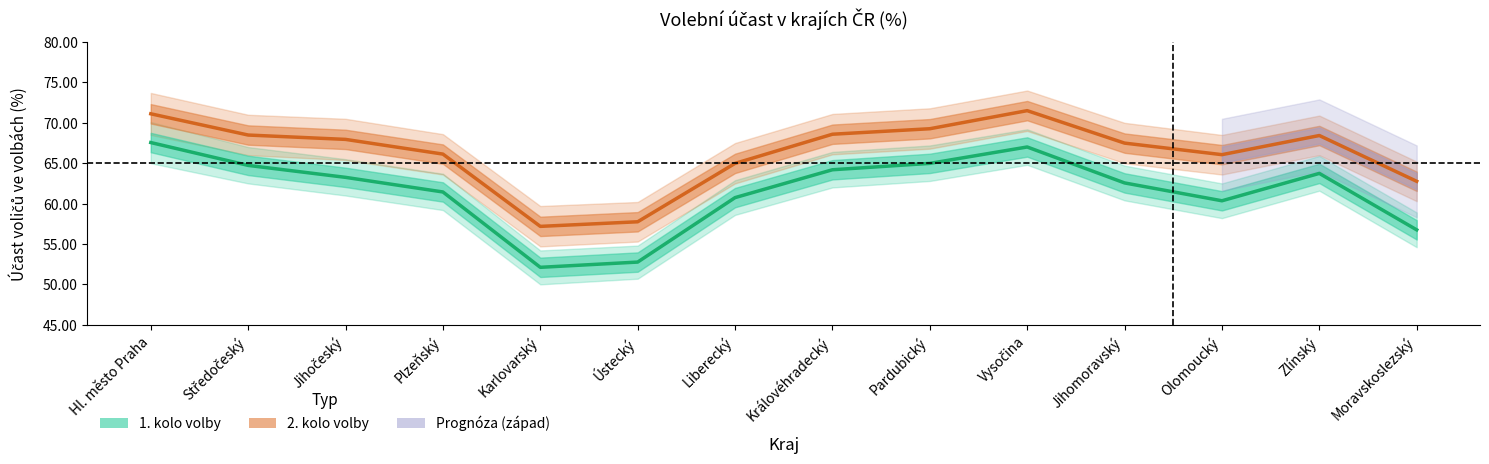

What is the greatest value displayed?

71.5